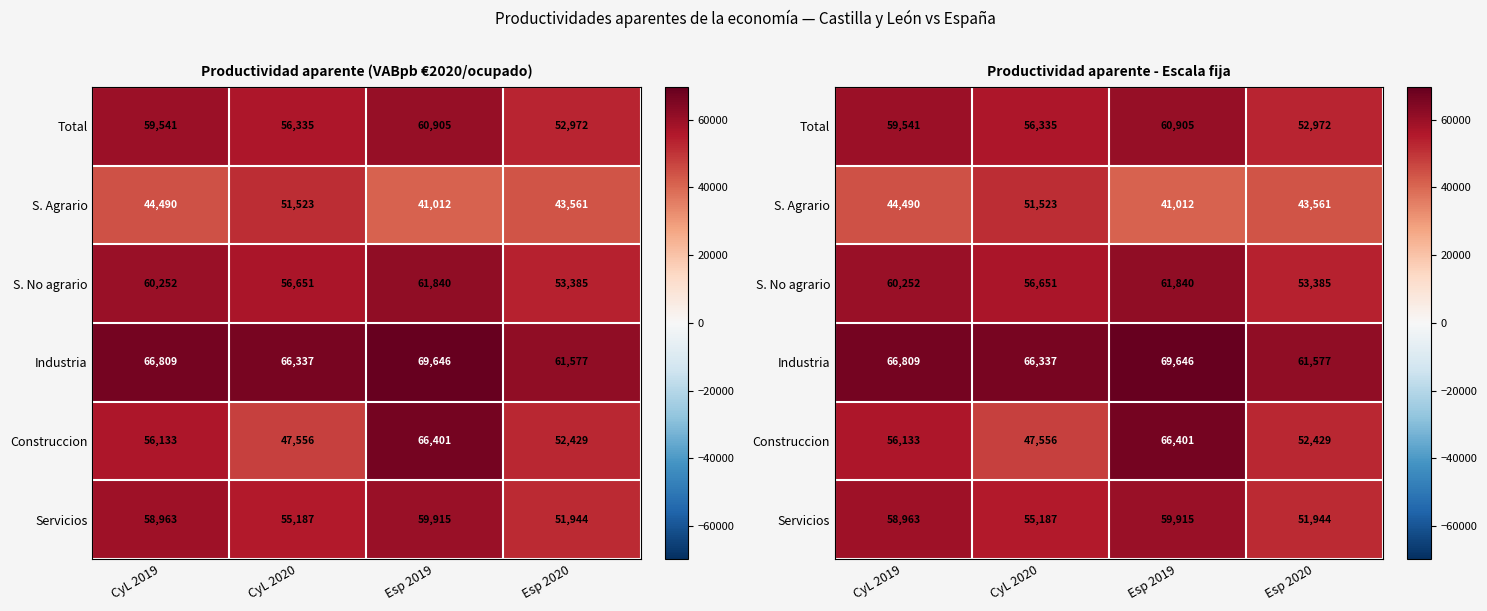

The Total series shows 104575 at CyL 2019. True or false?

False